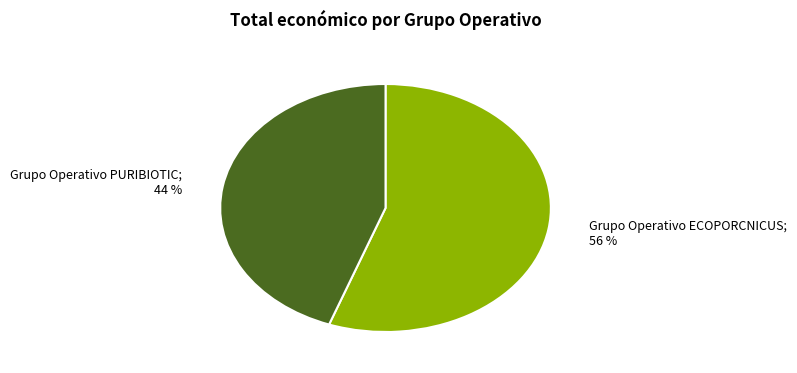

Is there any slice that represents more than half of the pie?

Yes